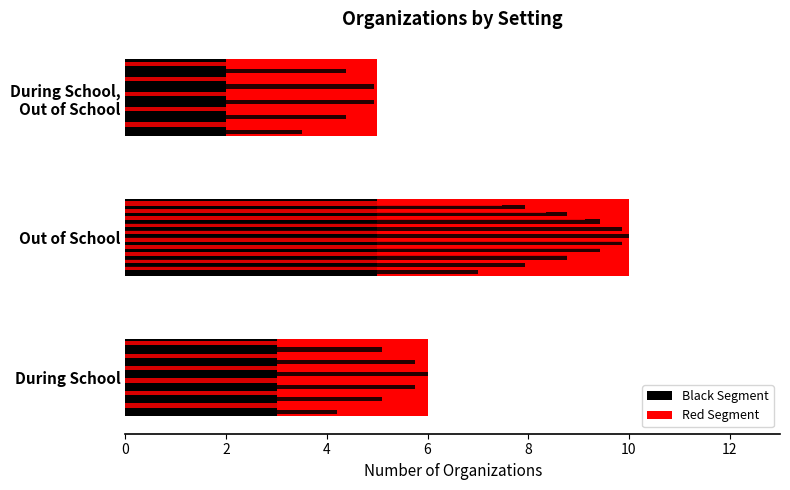

How many groups of bars are there?

3